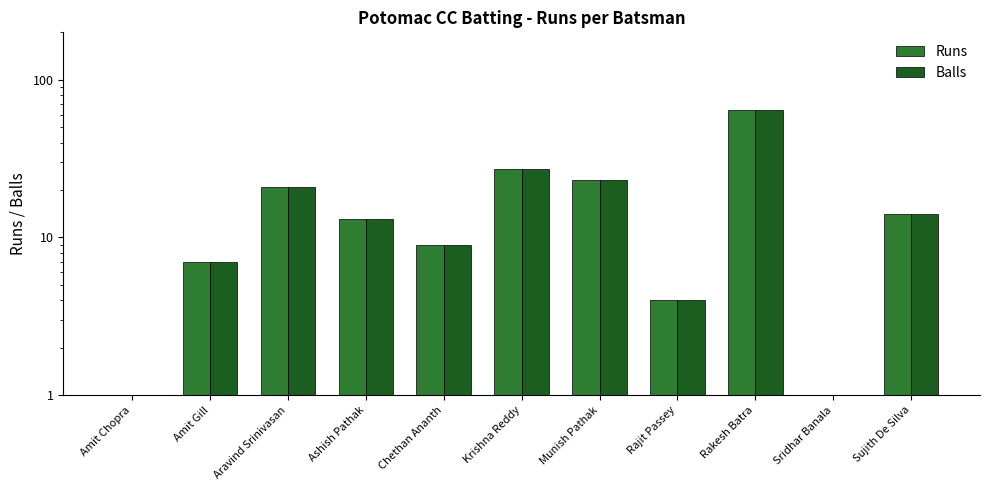

What is the difference between the second highest and minimum values in the Runs series?

27